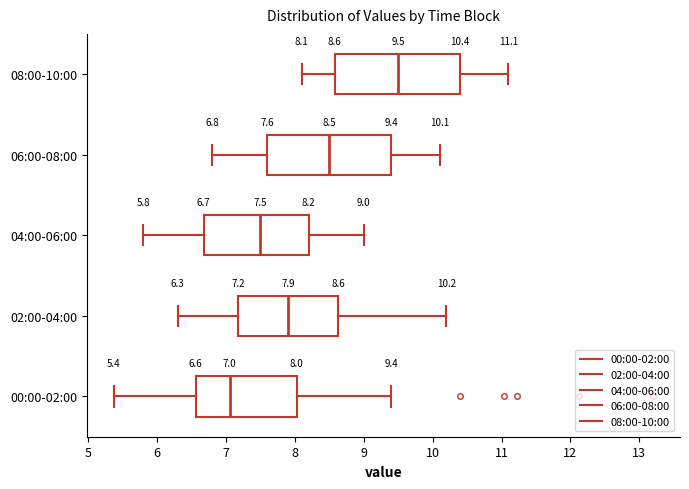

Which box has the furthest to the right median line?

08:00-10:00